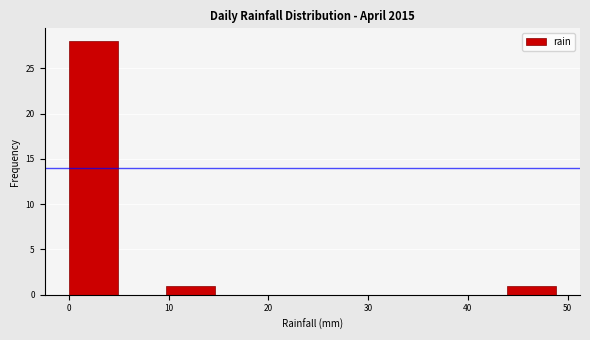

What is the height of the bar covering 44 to 49 on the x-axis? Neither the bar edges nor the heights are printed on the chart, so give them approximately, as read against the axes.

1